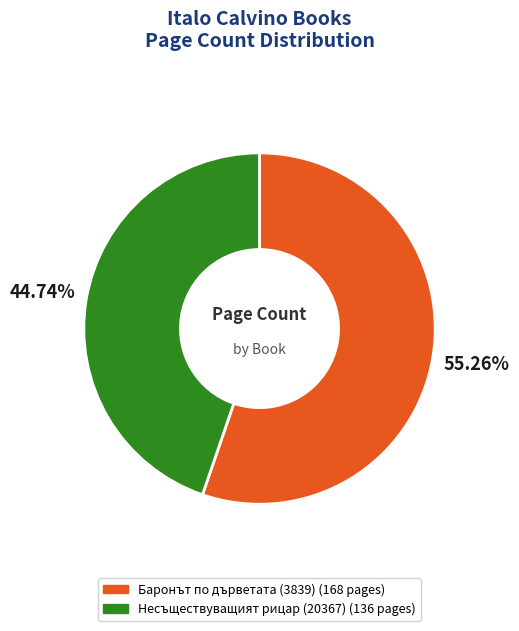

Approximately how many times larger is the value at Несъществуващият рицар (20367) compared to Баронът по дърветата (3839)?

0.8